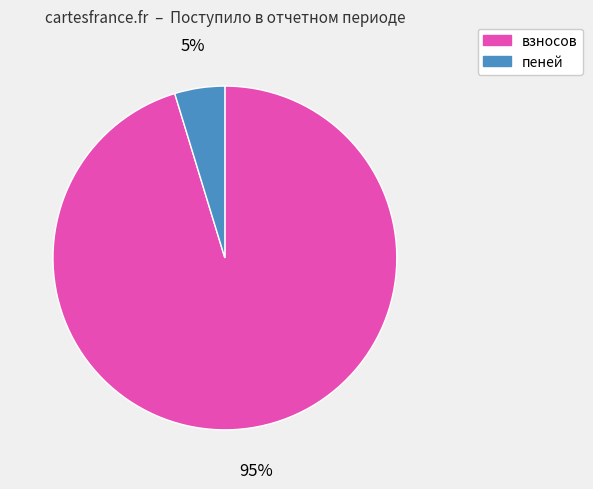

To the nearest percent, what is the combined percentage of взносов and пеней?

100%